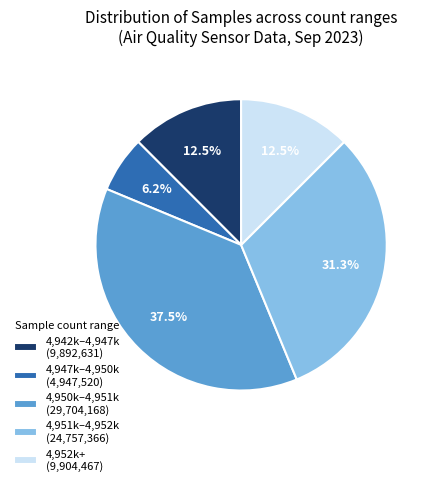

Is 4,947k–4,950k (4,947,520) the majority of the pie?

No